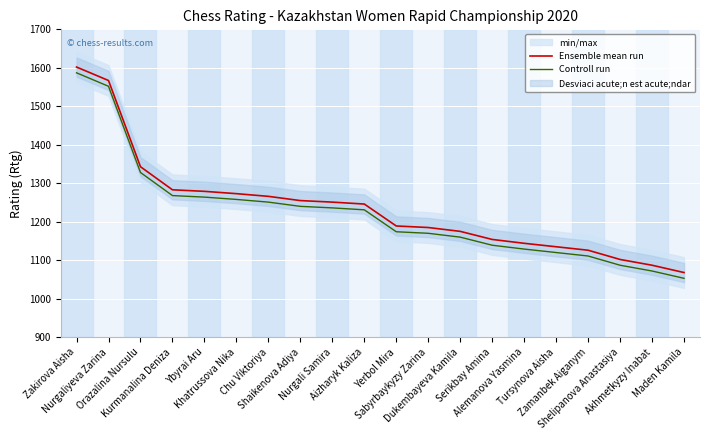

Between Yerbol Mira and Dukembayeva Kamila, which is larger?

Yerbol Mira